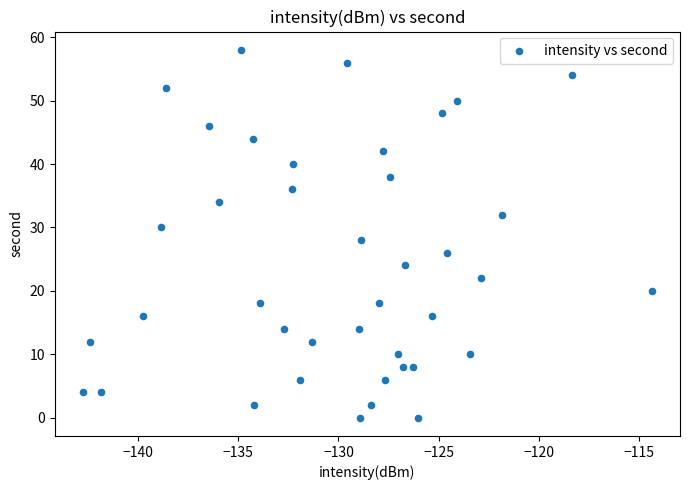

What is the range of Y values (max minus min)?

58